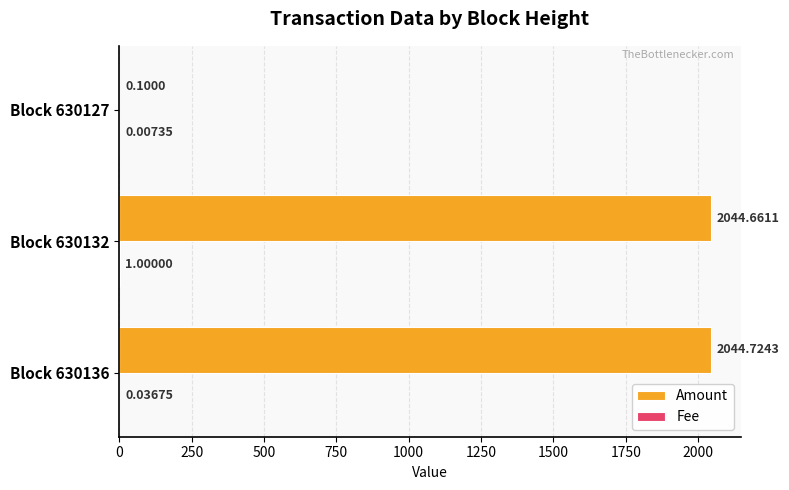

Which series changed the most between Block 630136 and Block 630127?

Amount